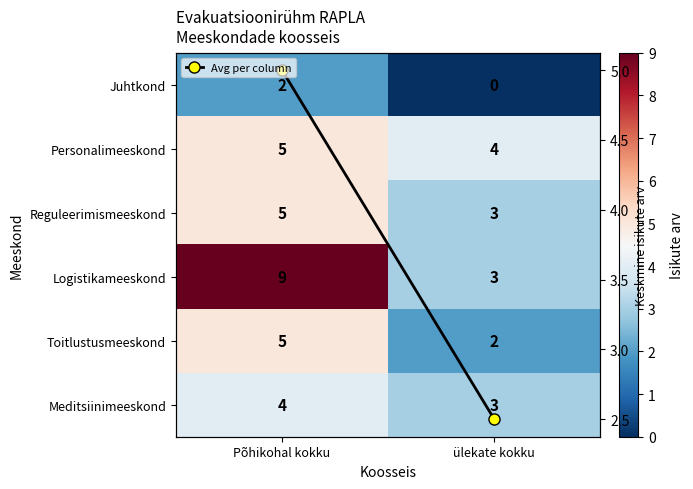

What is the difference between the Avg per column values at ülekate kokku and Põhikohal kokku?

2.5